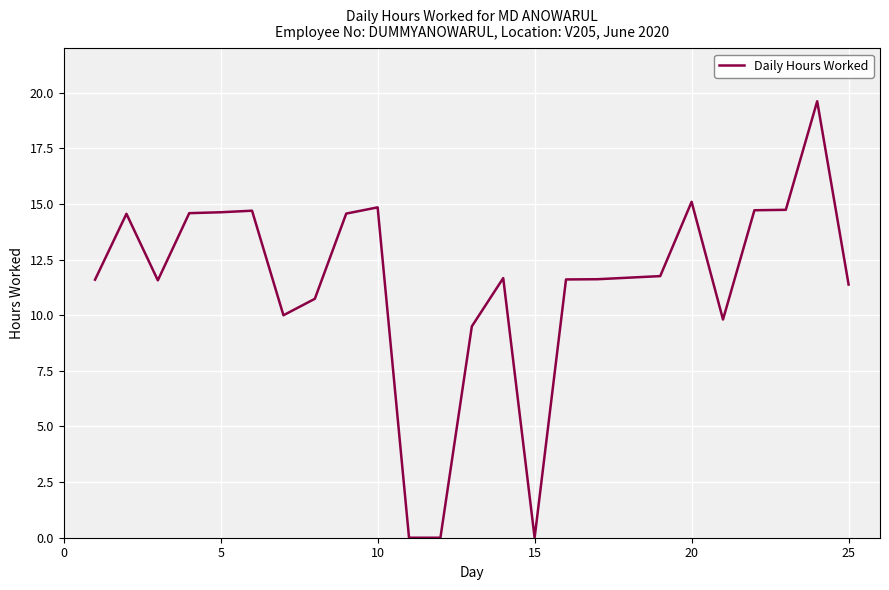

What is the maximum value shown in the chart?

19.6